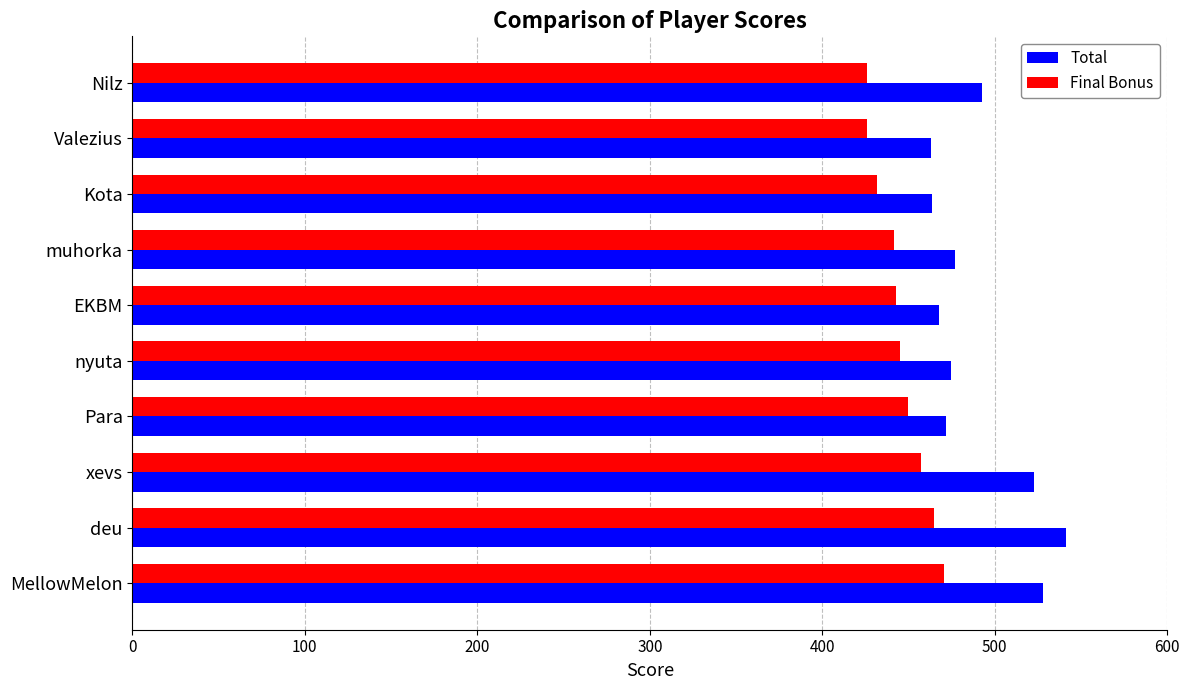

The Total series shows 463.8 at Kota. True or false?

True